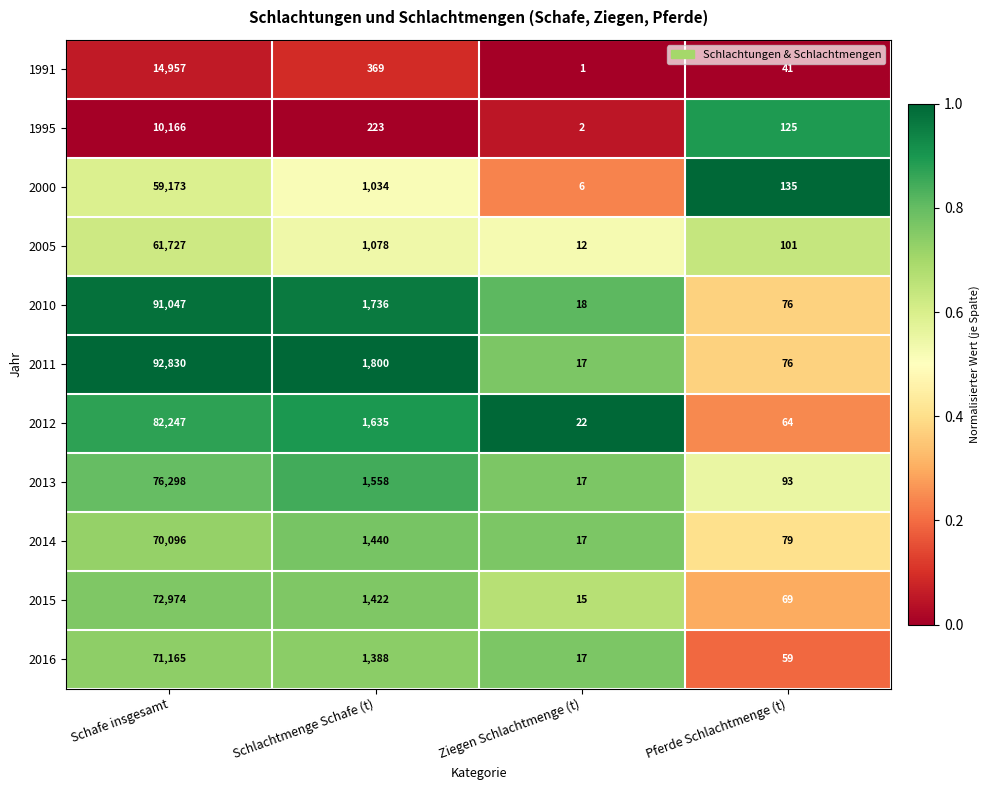

What is the spread (max minus min) of values at Ziegen Schlachtmenge (t)?

21